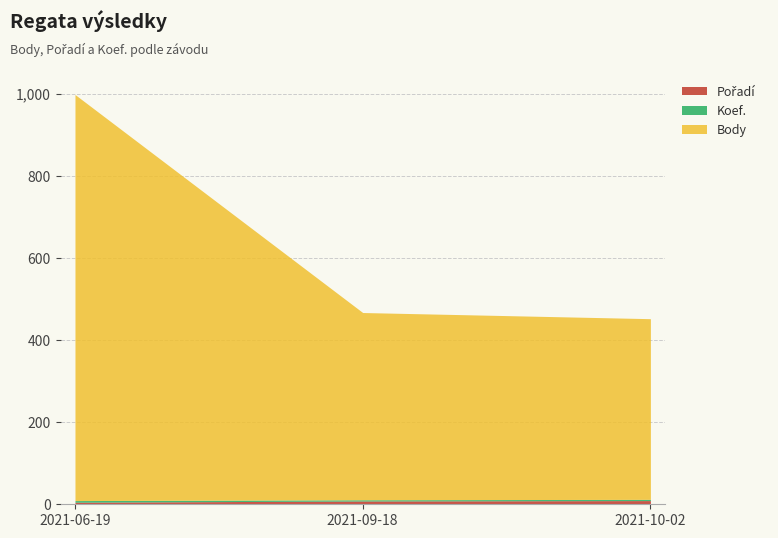

What is the highest value of the Koef. series?

4